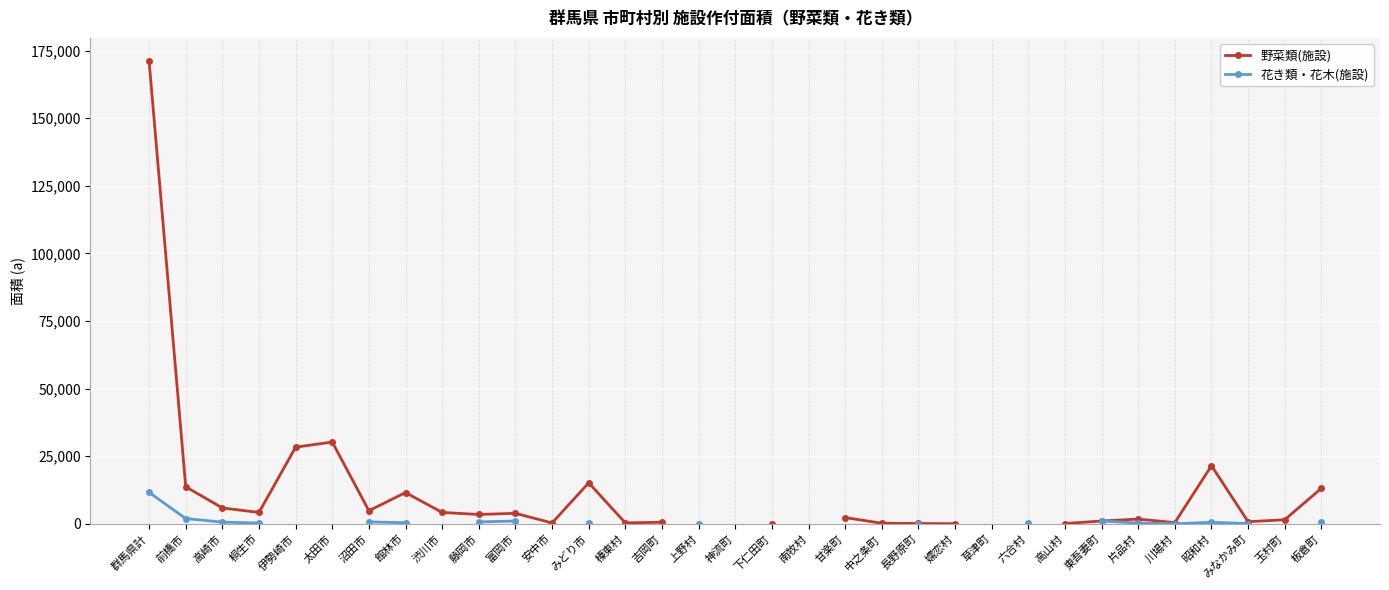

Where is 野菜類(施設) nearest to the value 85588?

太田市